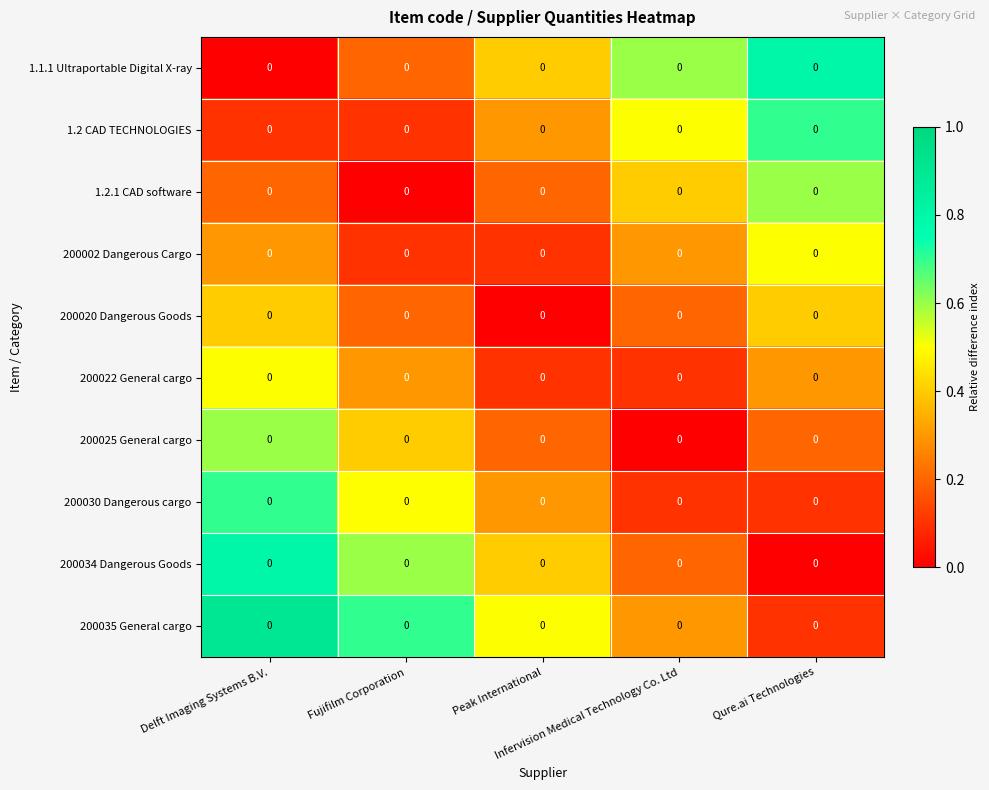

What is the maximum value for 200030 Dangerous cargo?

0.7